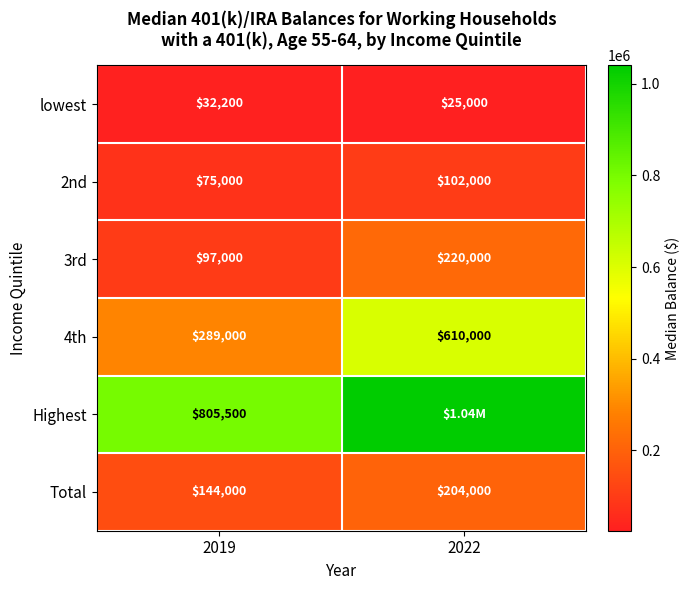

Is the value of lowest at 2019 greater than the value of Highest at 2019?

No